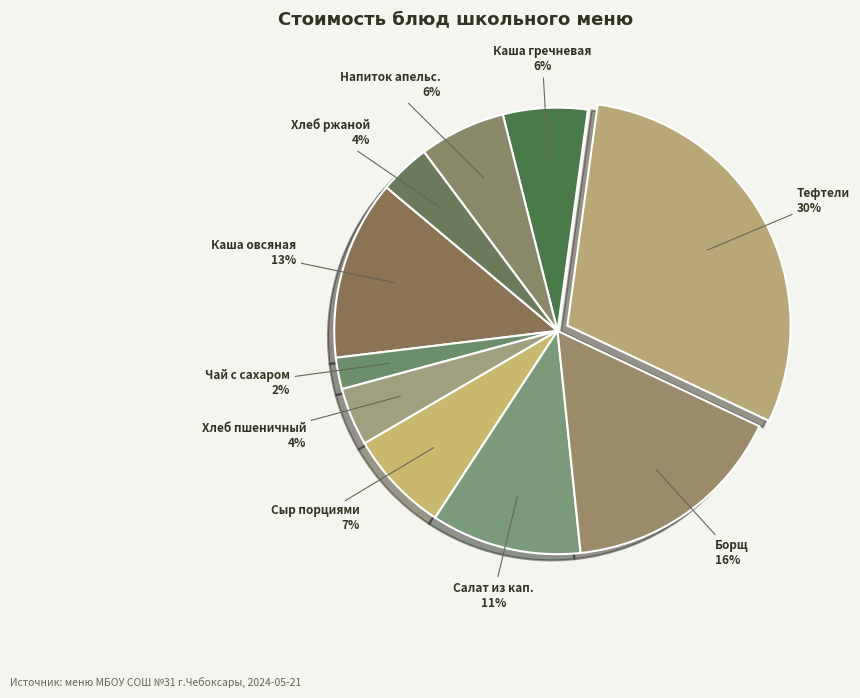

How many slices are in this pie chart?

10